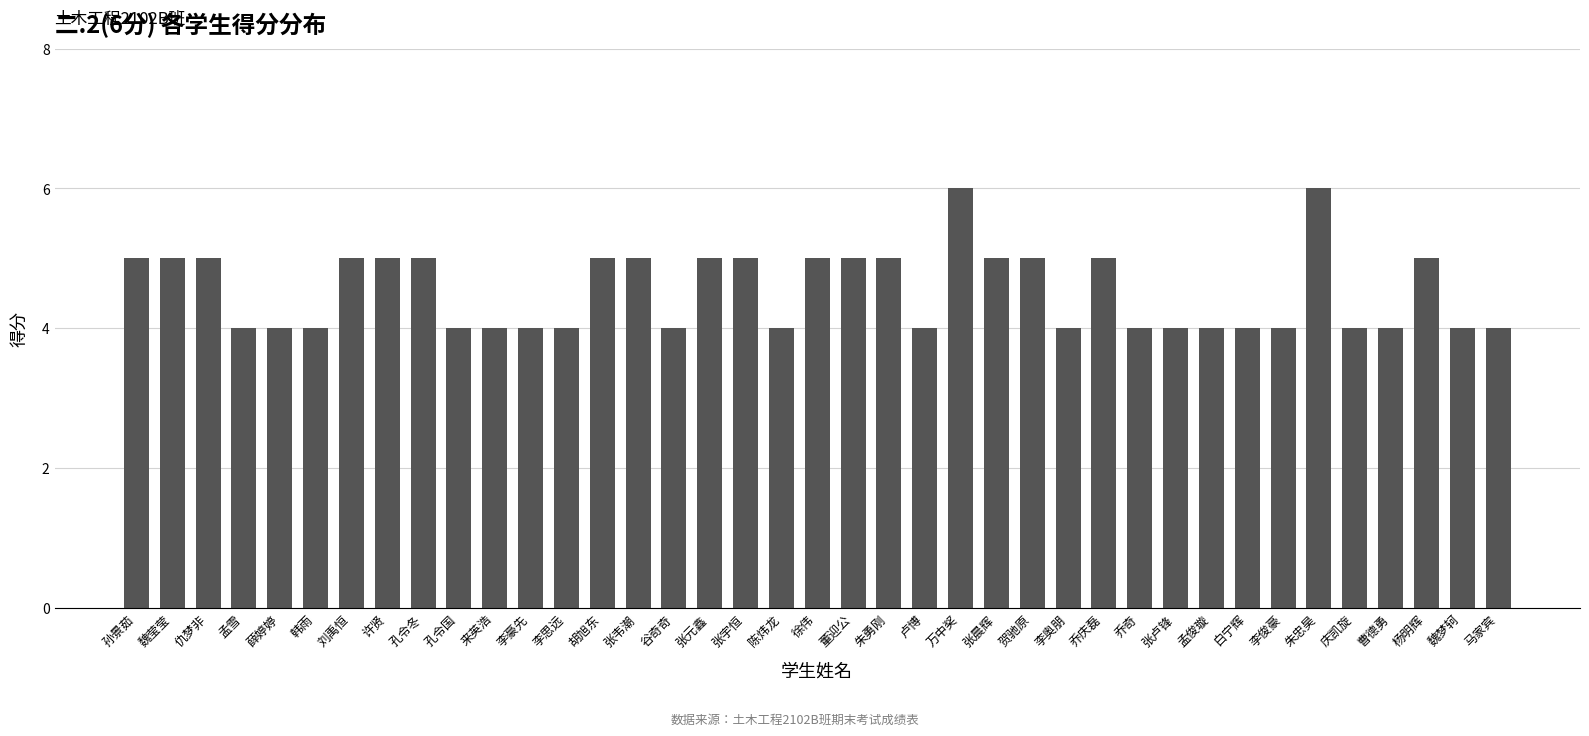

Count the values in the range 4 to 5.

37